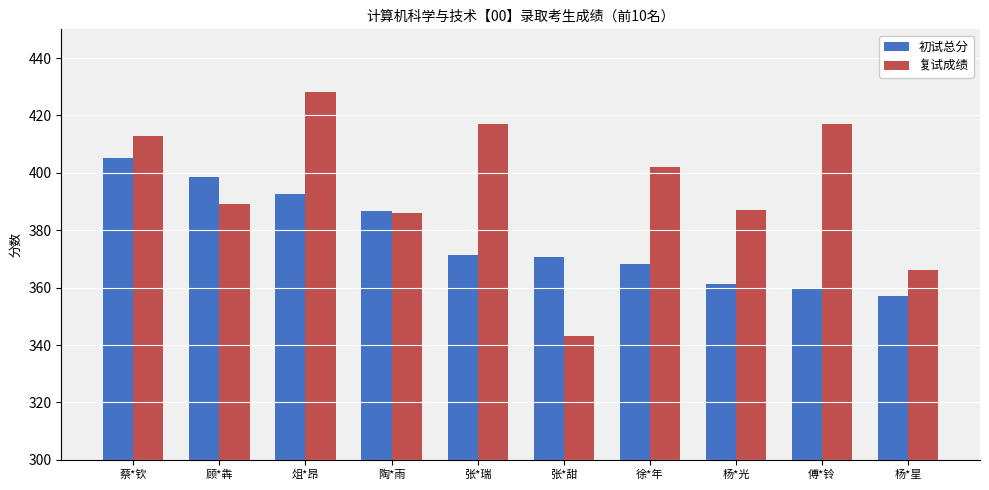

At how many categories does at least one series exceed 404?

4